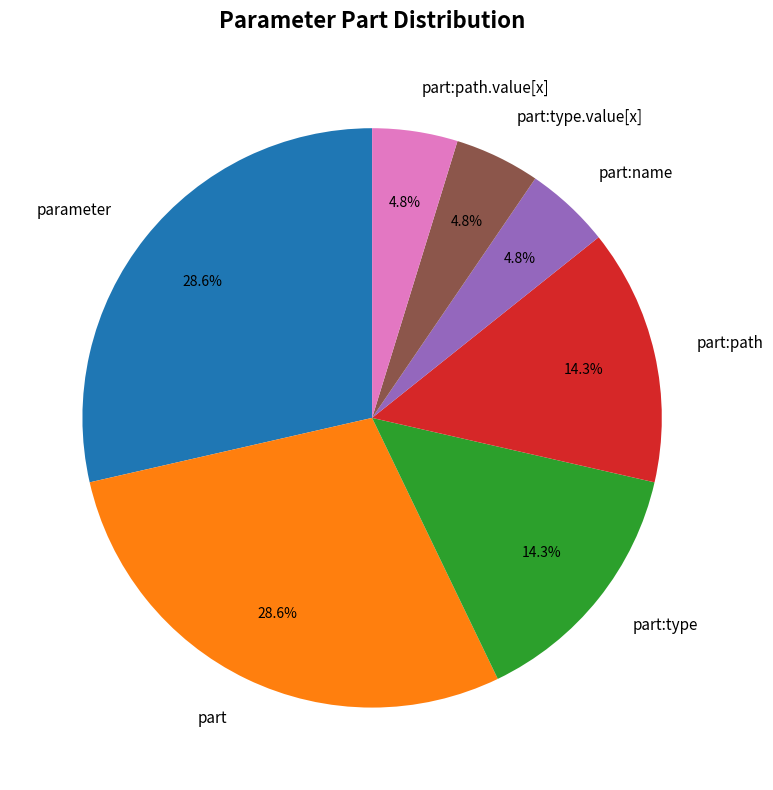

Between part:type.value[x] and parameter, which is larger?

parameter